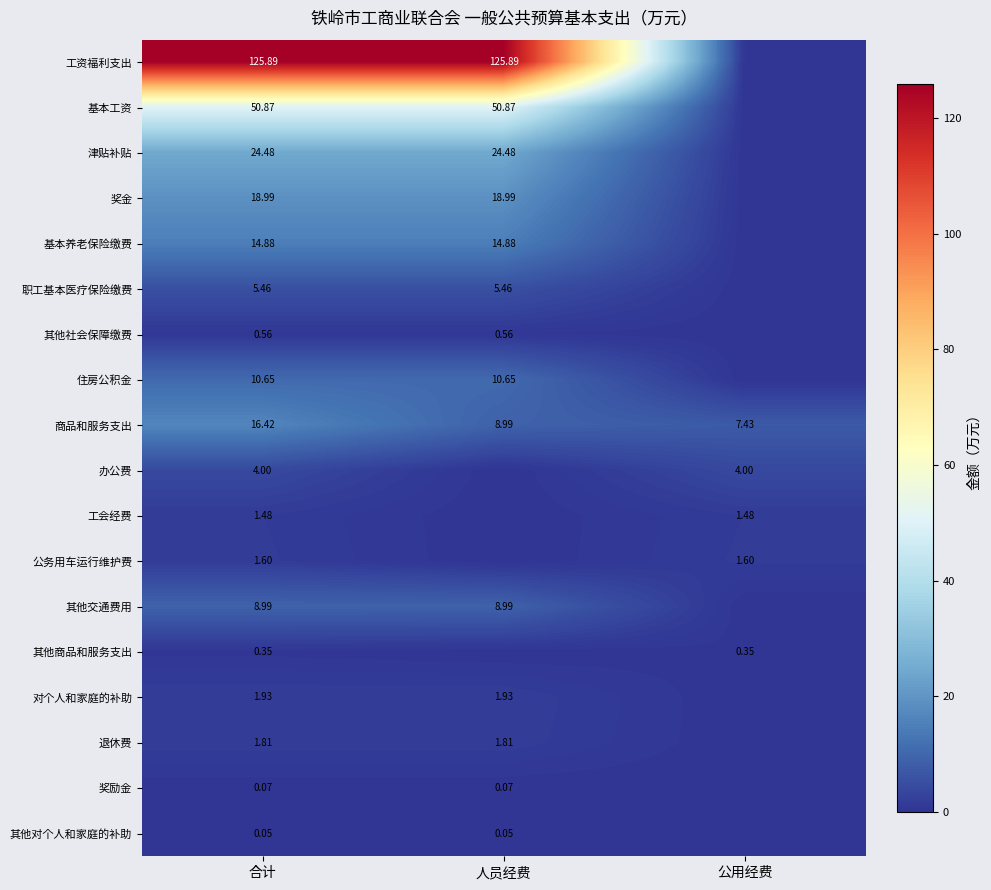

Rank the categories by 商品和服务支出 value from lowest to highest.

公用经费, 人员经费, 合计